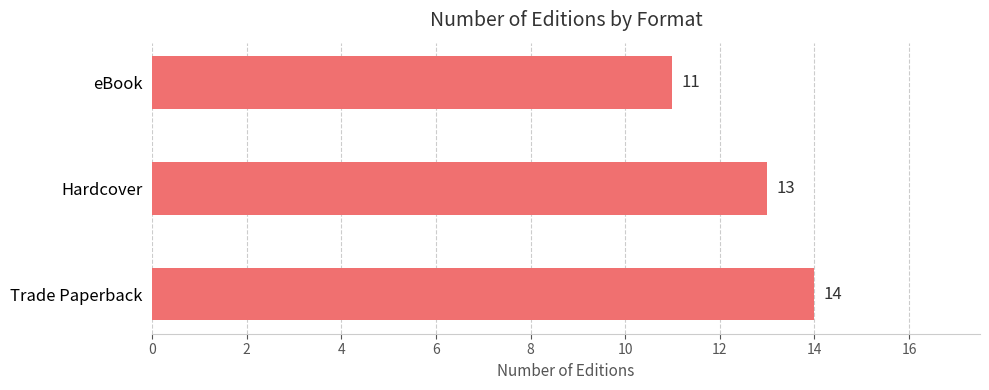

What is the maximum value shown in the chart?

14